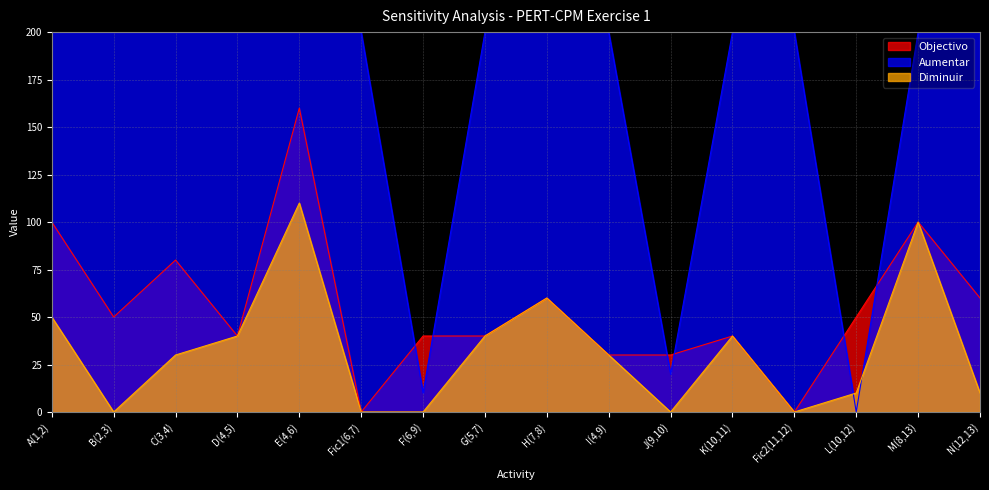

Rank the series by their maximum value, from highest to lowest.

Aumentar, Objectivo, Diminuir